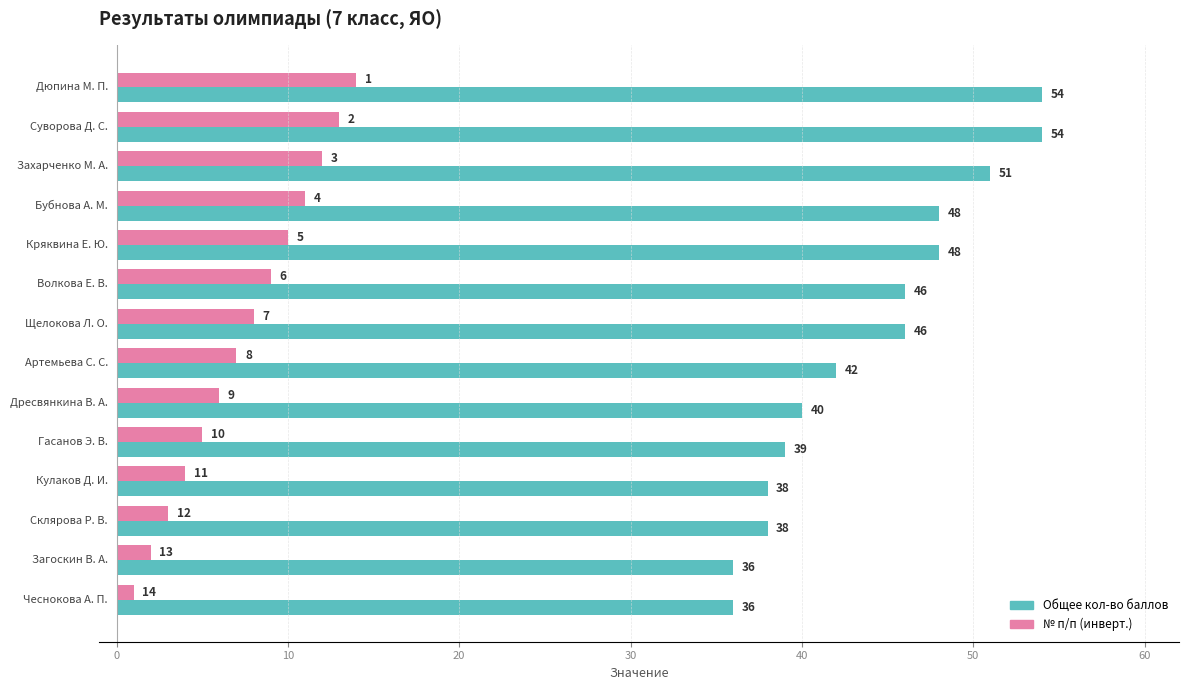

Rank the series by their average value, from lowest to highest.

№ п/п (инверт.), Общее кол-во баллов